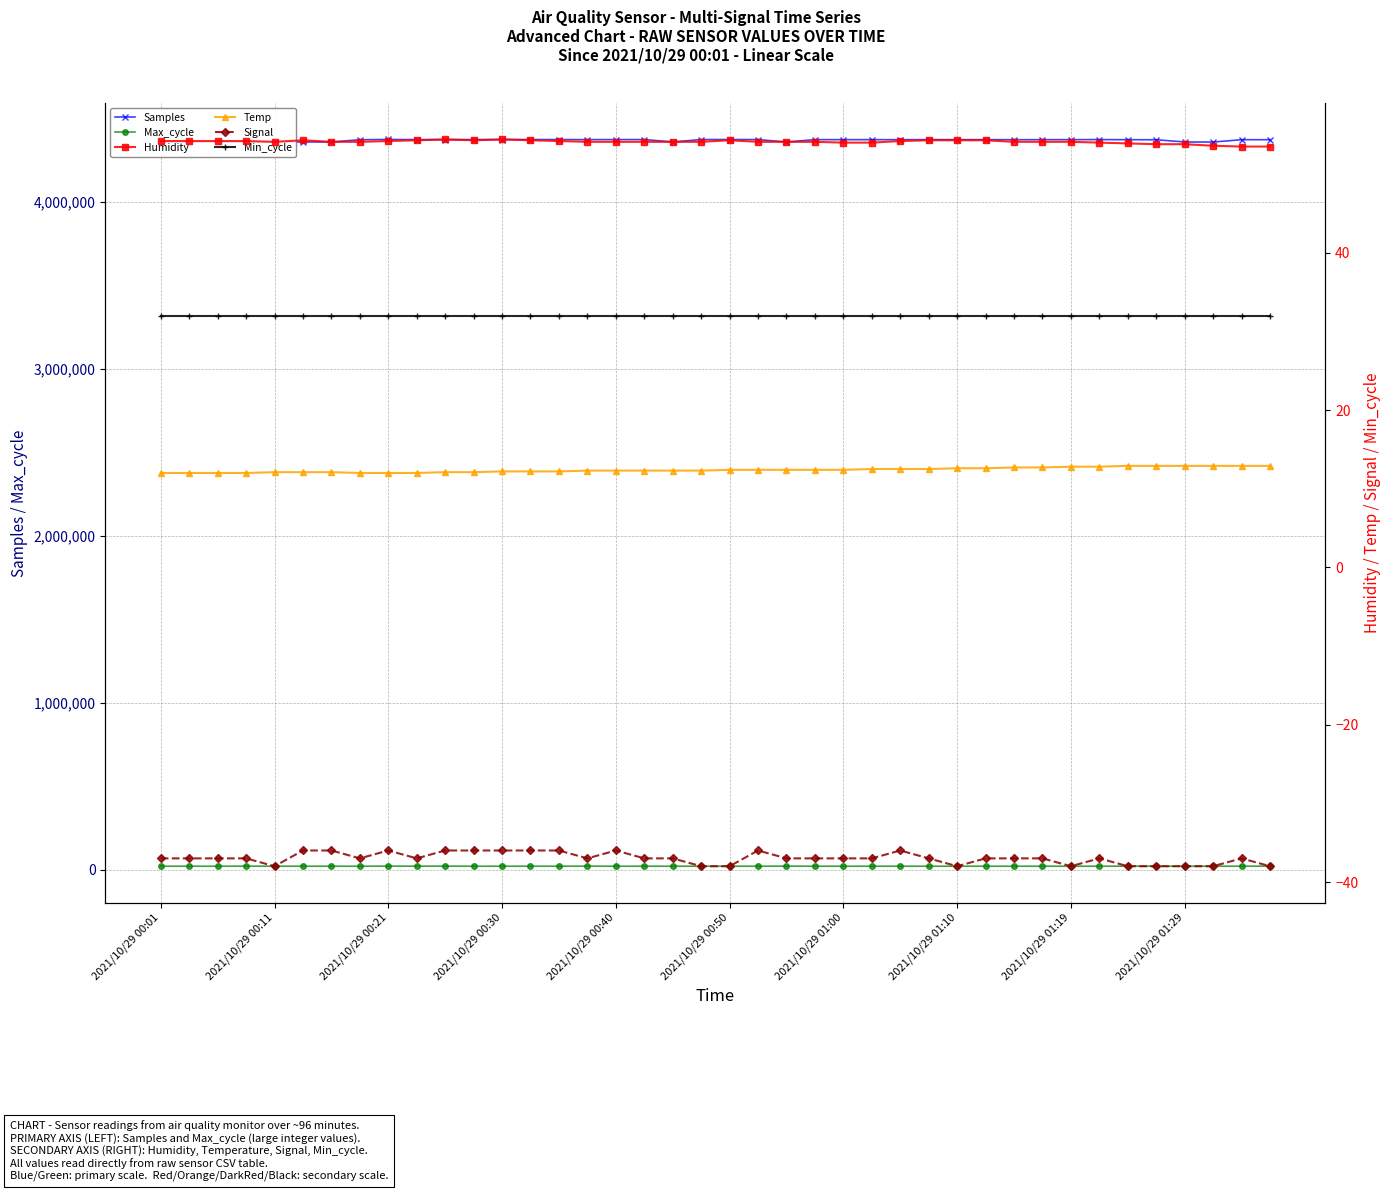

Count the Signal values in the range -37 to -36.

30